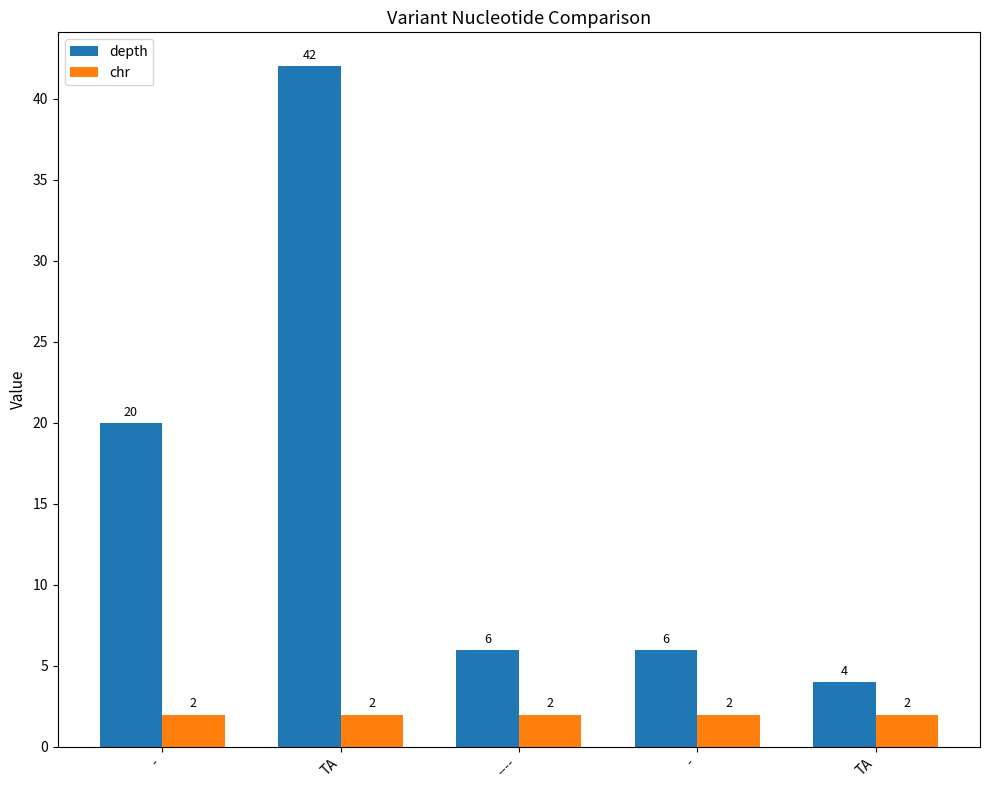

Which series has the widest spread of values?

depth